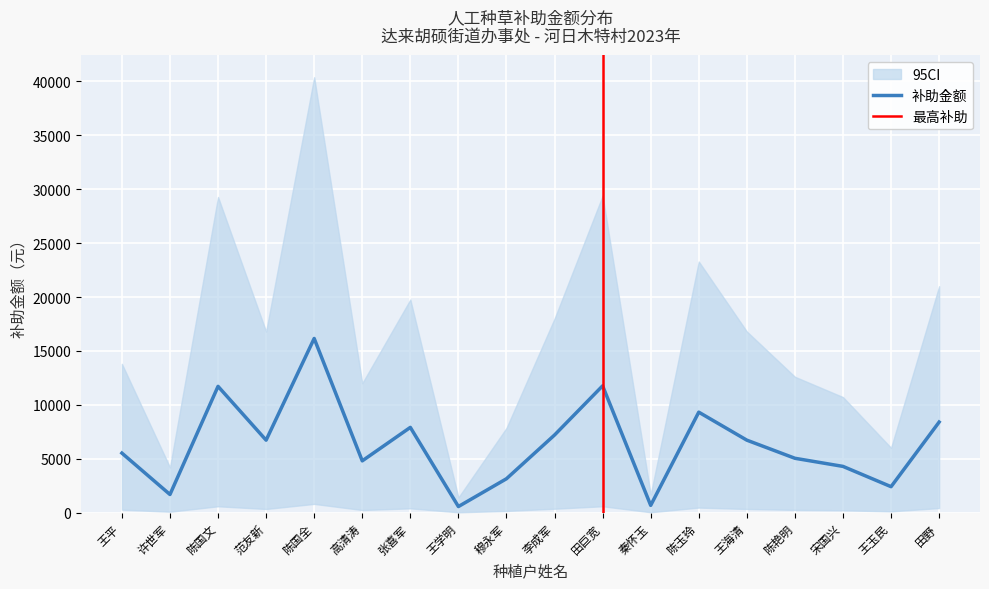

What is the average value?

6333.1